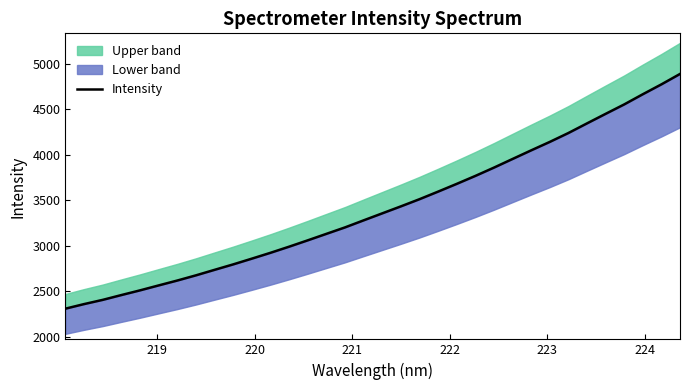

What is the difference between the maximum and minimum values?

2582.0